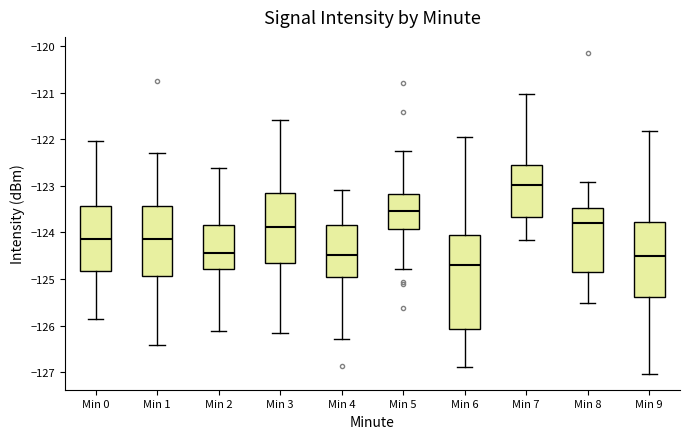

Reading left to right, read every box against the y-axis: the position of its median line, the range the box covers, and the ends of its whiskers. The values are not printed on the chart, so give them approximately, as read against the axis.

Min 0: median -124.1, box -124.8 to -123.4, whiskers -125.9 to -122.0
Min 1: median -124.1, box -124.9 to -123.4, whiskers -126.4 to -122.3
Min 2: median -124.4, box -124.8 to -123.8, whiskers -126.1 to -122.6
Min 3: median -123.9, box -124.7 to -123.1, whiskers -126.2 to -121.6
Min 4: median -124.5, box -125.0 to -123.8, whiskers -126.3 to -123.1
Min 5: median -123.5, box -123.9 to -123.2, whiskers -124.8 to -122.2
Min 6: median -124.7, box -126.1 to -124.1, whiskers -126.9 to -122.0
Min 7: median -123.0, box -123.7 to -122.5, whiskers -124.2 to -121.0
Min 8: median -123.8, box -124.9 to -123.5, whiskers -125.5 to -122.9
Min 9: median -124.5, box -125.4 to -123.8, whiskers -127.0 to -121.8